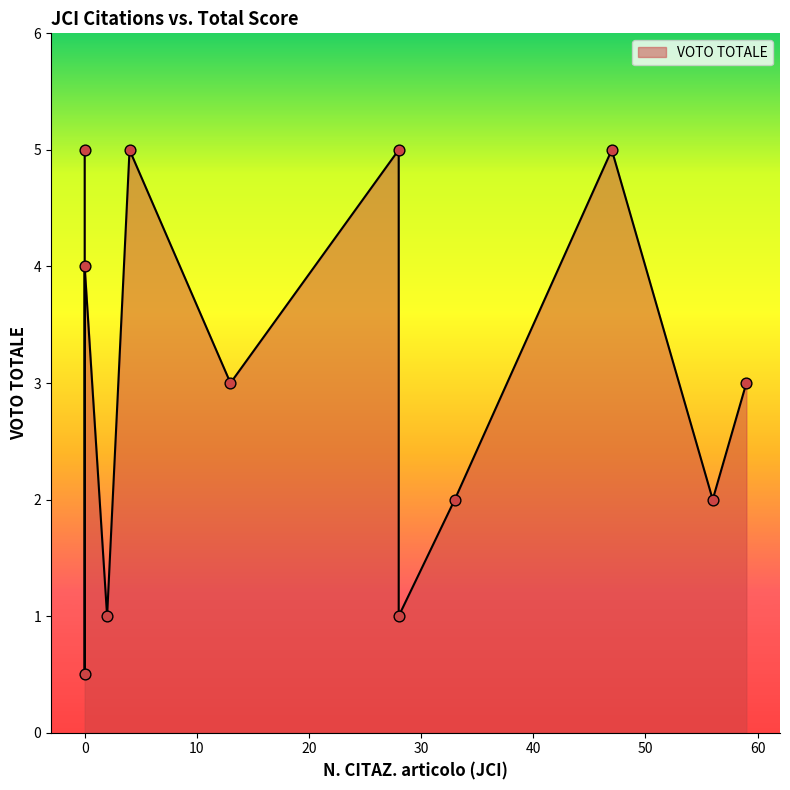

What is the ratio of the value at 4 to the value at 56?

2.5